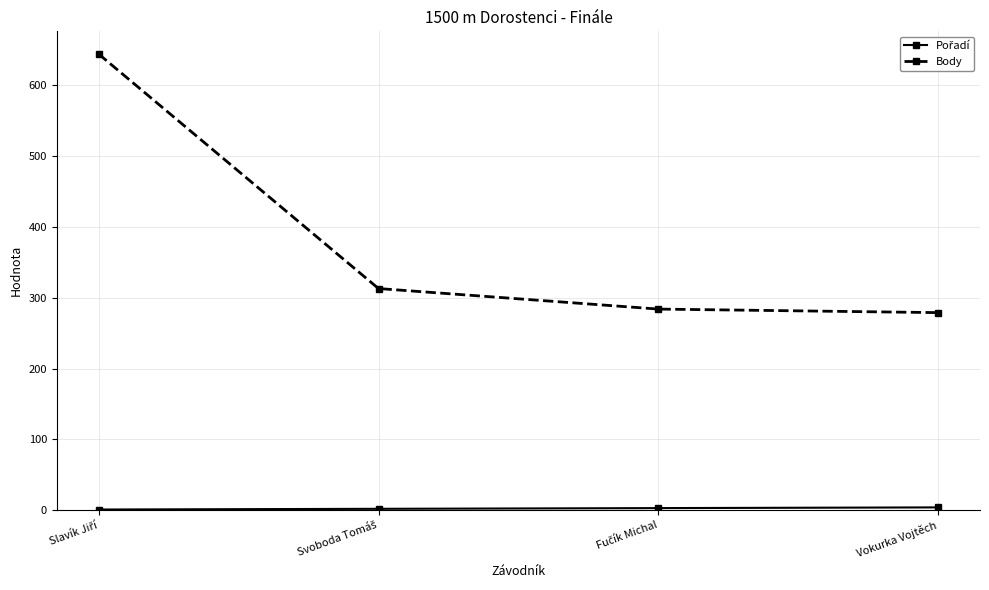

At how many categories does at least one series exceed 166?

4